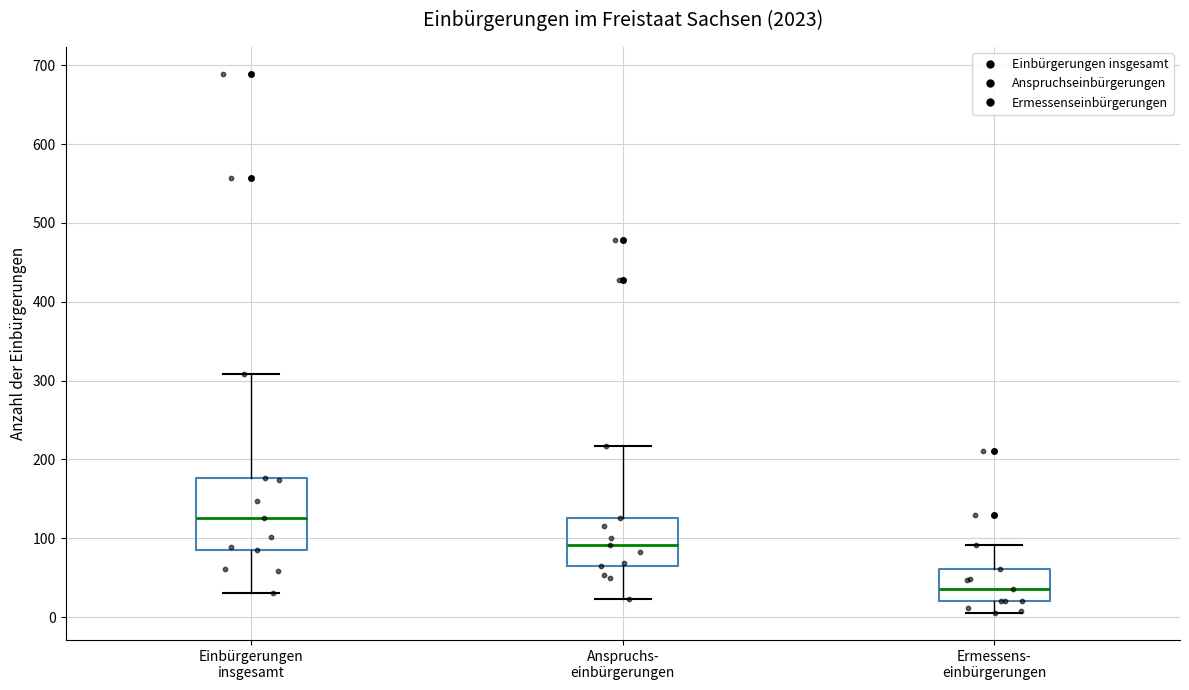

Which box has the highest median line?

Einbürgerungen insgesamt